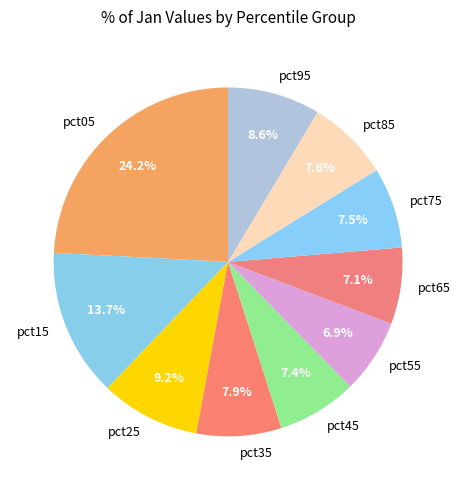

To the nearest percent, what portion does pct85 represent?

8%